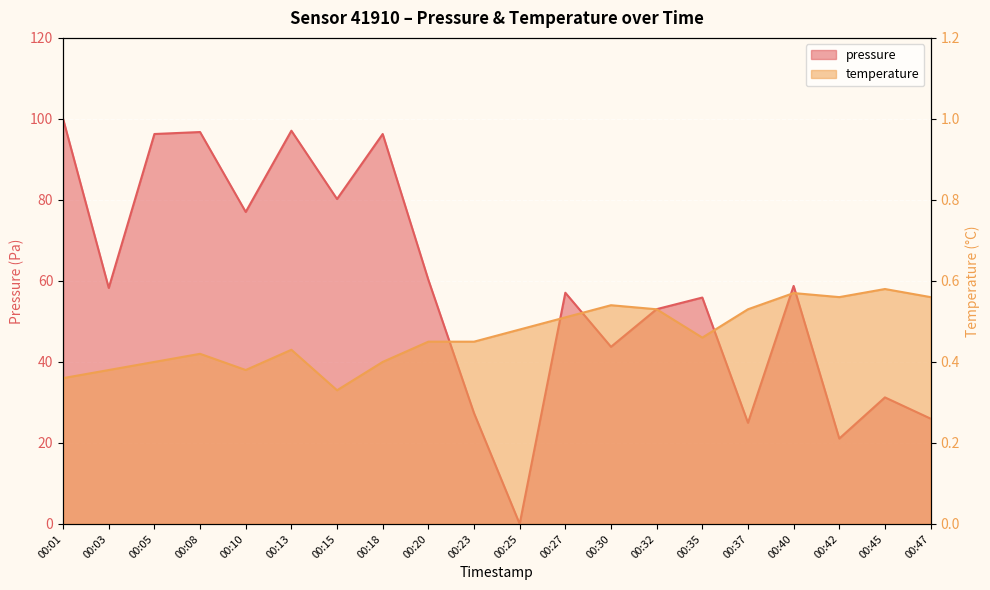

True or false: pressure and temperature intersect in this chart.

True